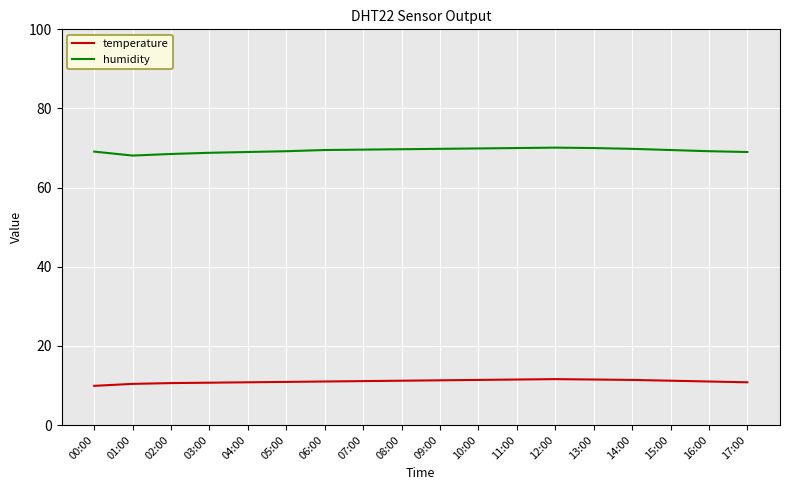

Is it true that temperature equals 9.9 at 00:00?

True